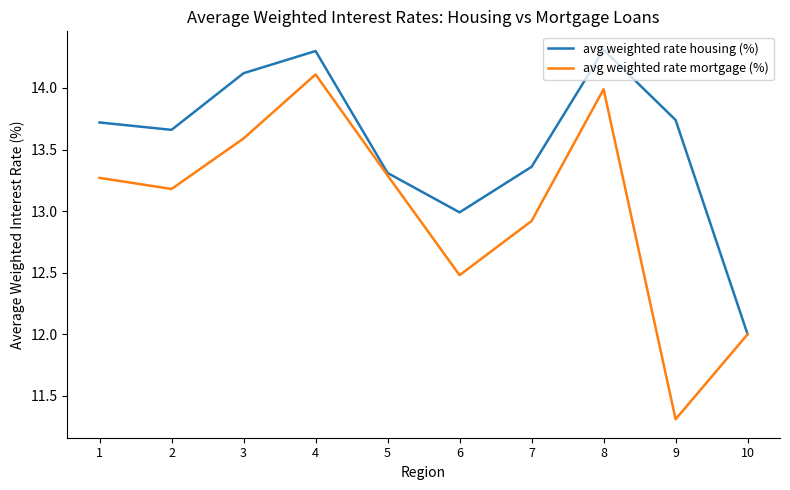

What value does the avg weighted rate mortgage (%) series have at 4?

14.1